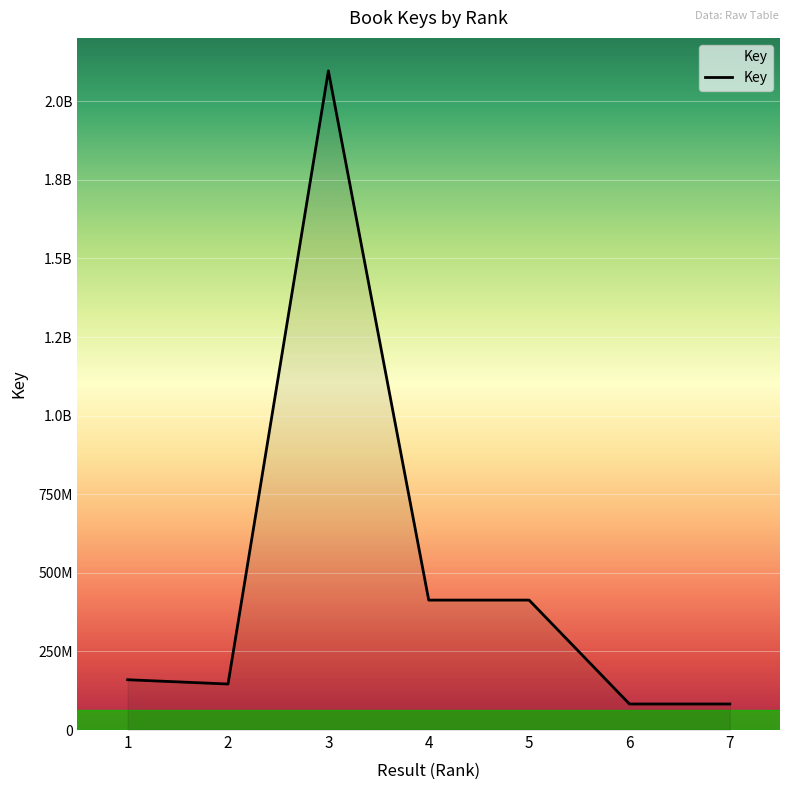

Reading left to right, extract all data points from this chart.

159984606	146315843	2096890542	413282179	413281424	82815865	82812173